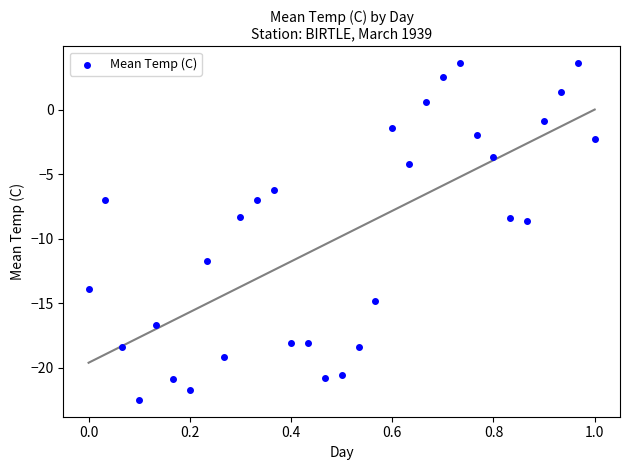

What is the range of Y values (max minus min)?

26.1